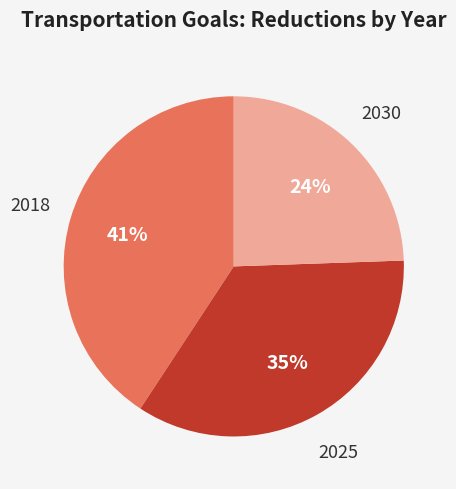

Does 2018 account for over 50% of the chart?

No